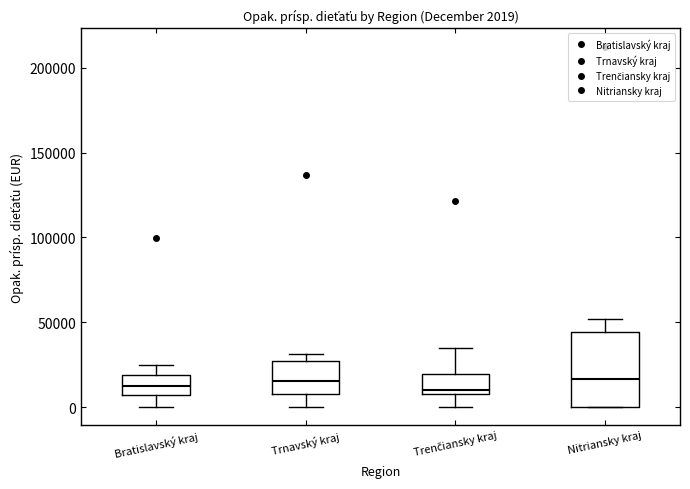

Comparing the boxes themselves (not the whiskers), which one is the tallest?

Nitriansky kraj